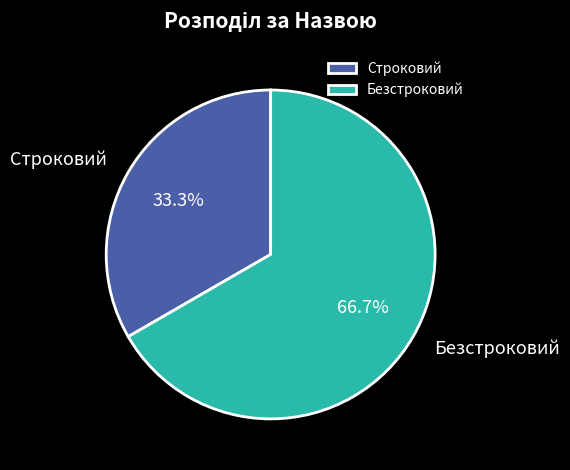

Is it true that Безстроковий is 67% of the pie?

True